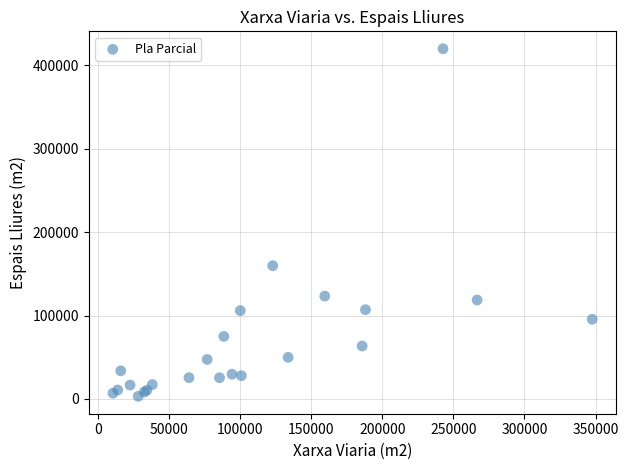

What Y value in the scatter plot is closest to 211445?

159726